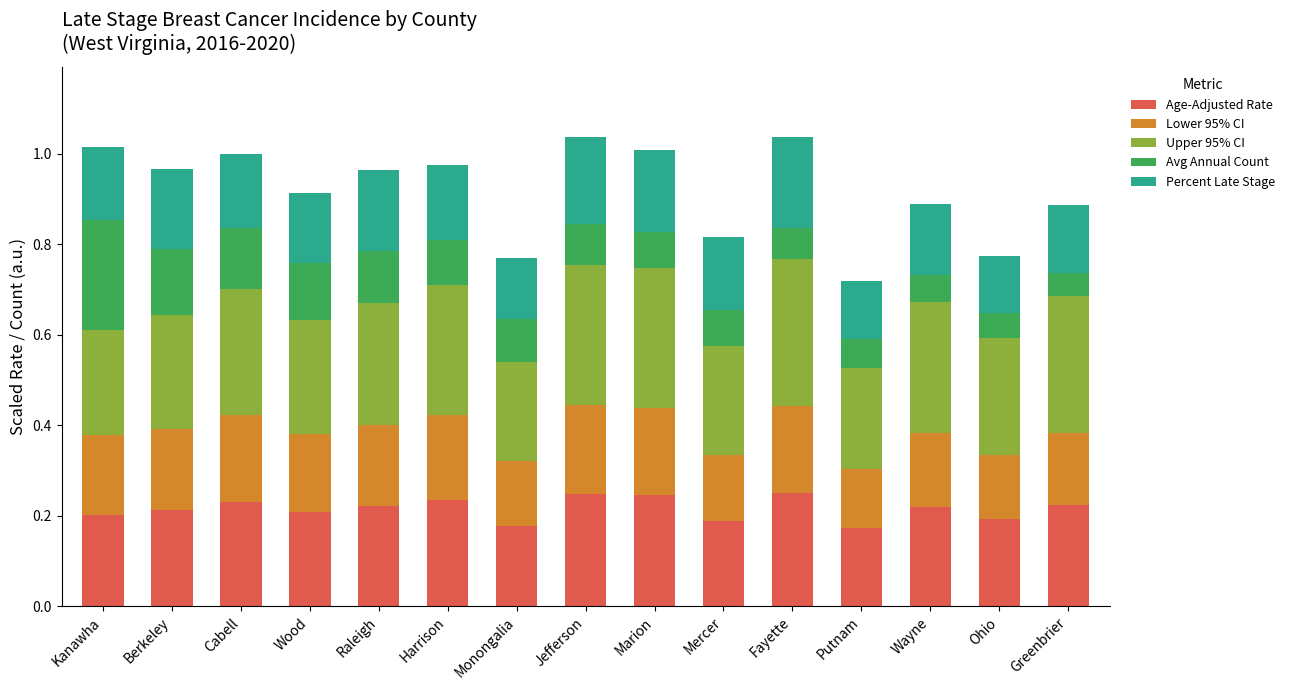

Count the number of data series in this chart.

5